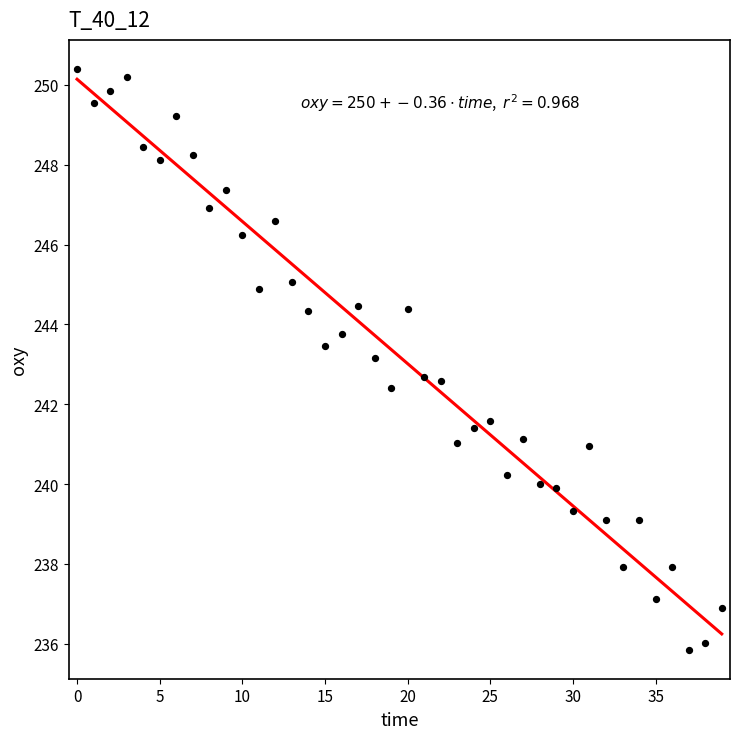

What is the range of Y values (max minus min)?

14.5